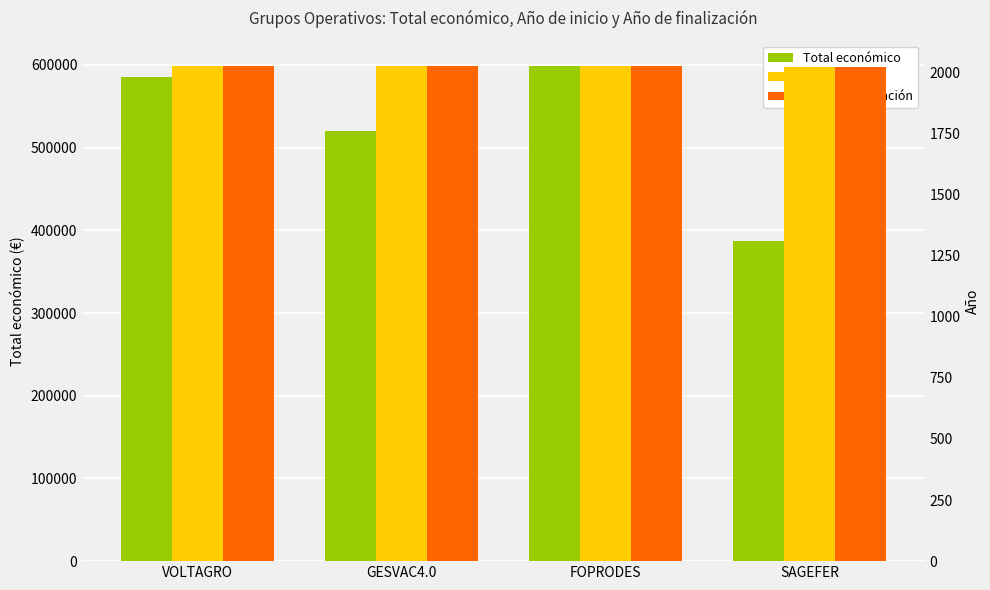

What are all the series names shown in the legend?

Total económico, Año de inicio, Año de finalización